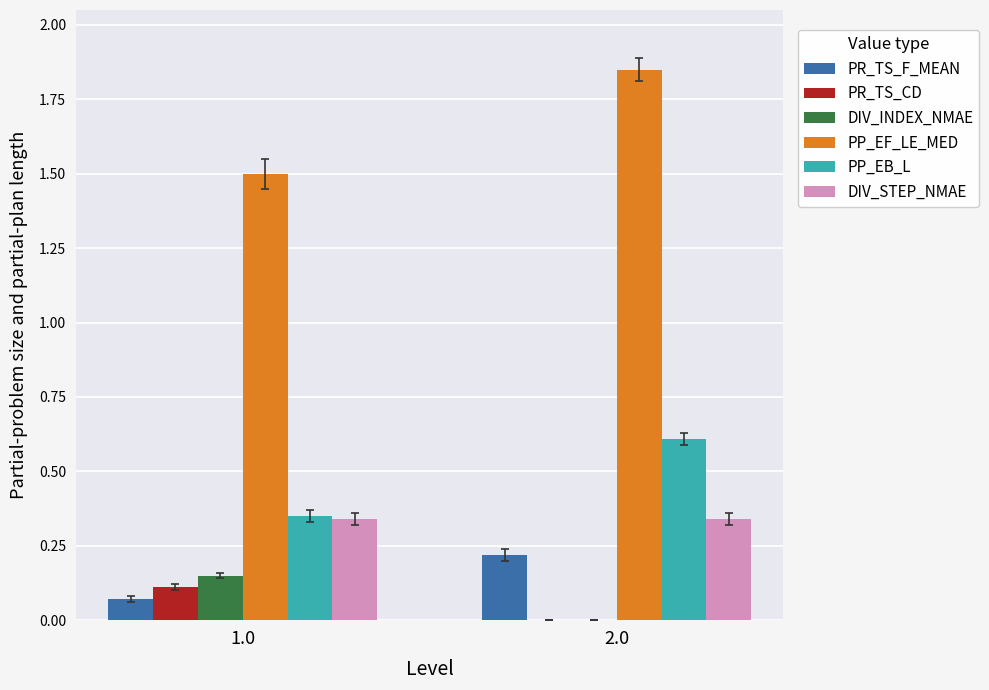

Which series changed the most between 1.0 and 2.0?

PP_EF_LE_MED